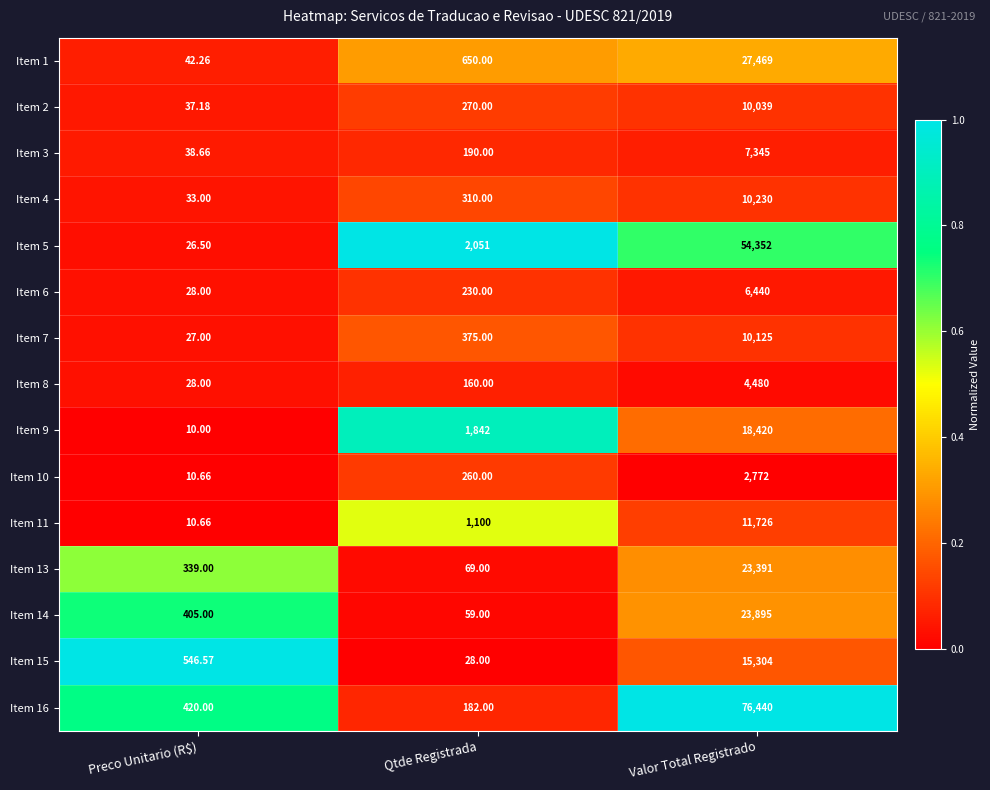

Is the value of Item 4 at Qtde Registrada greater than the value of Item 14 at Preco Unitario (R$)?

No